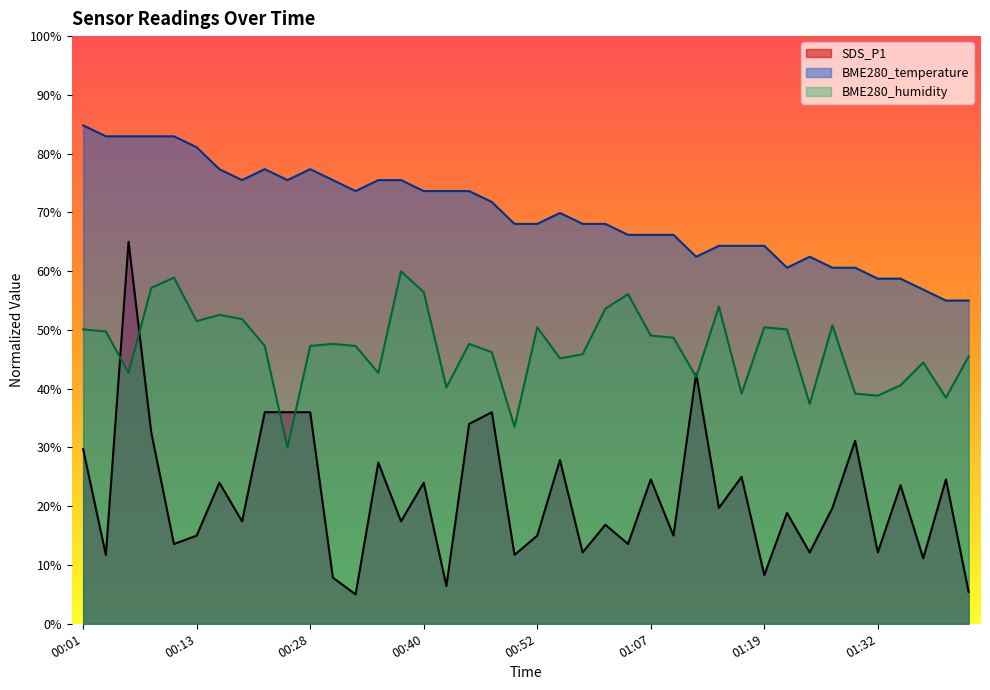

What are all the series names shown in the legend?

SDS_P1, BME280_temperature, BME280_humidity